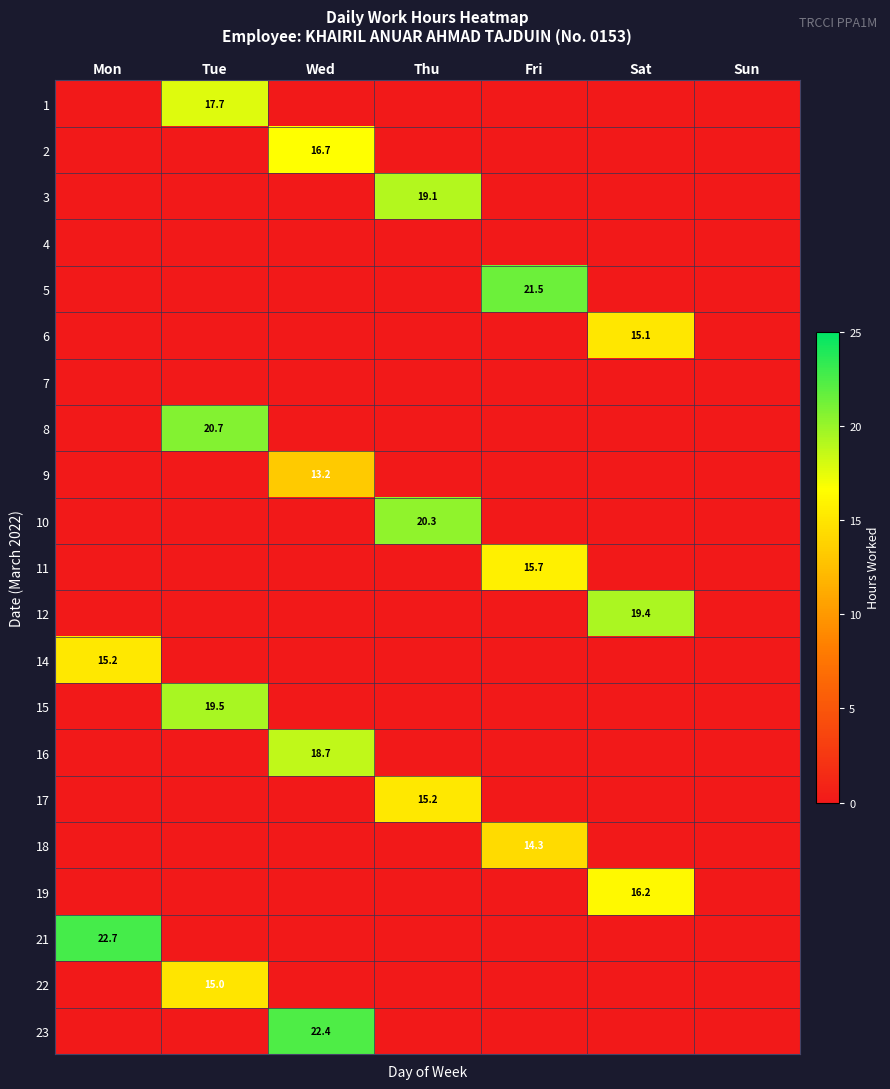

The 15 series shows -11.5 at Sun. True or false?

False